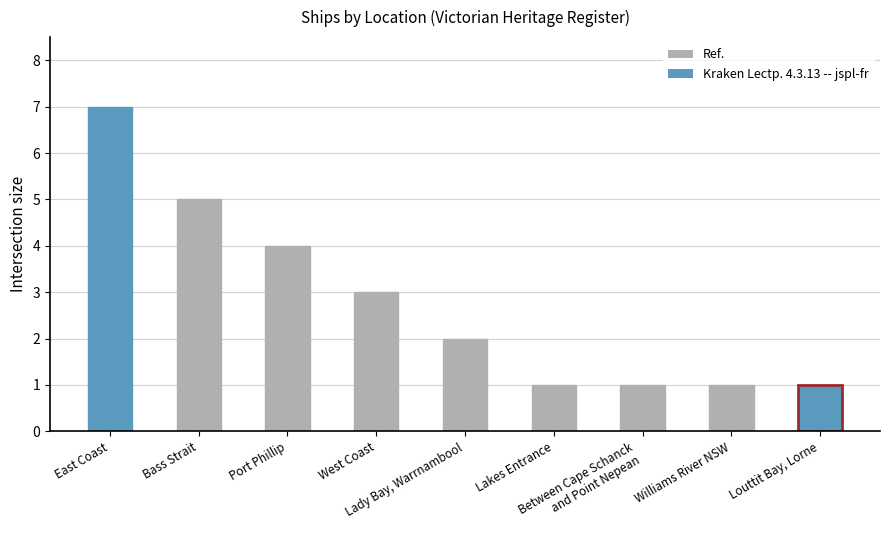

What value does the data have at Williams River NSW?

1